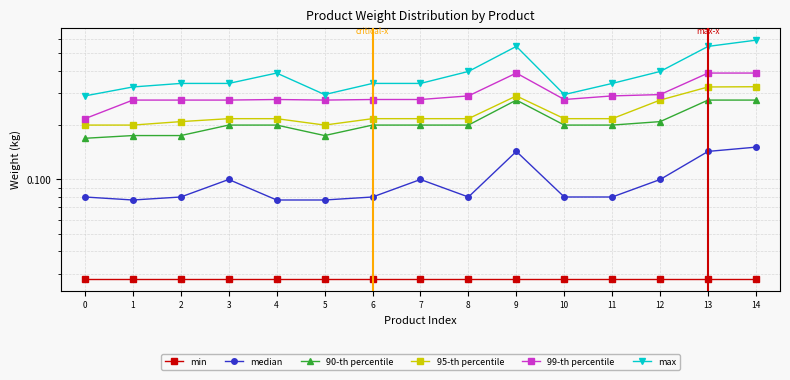

What is the spread (max minus min) of values at 4?

0.4